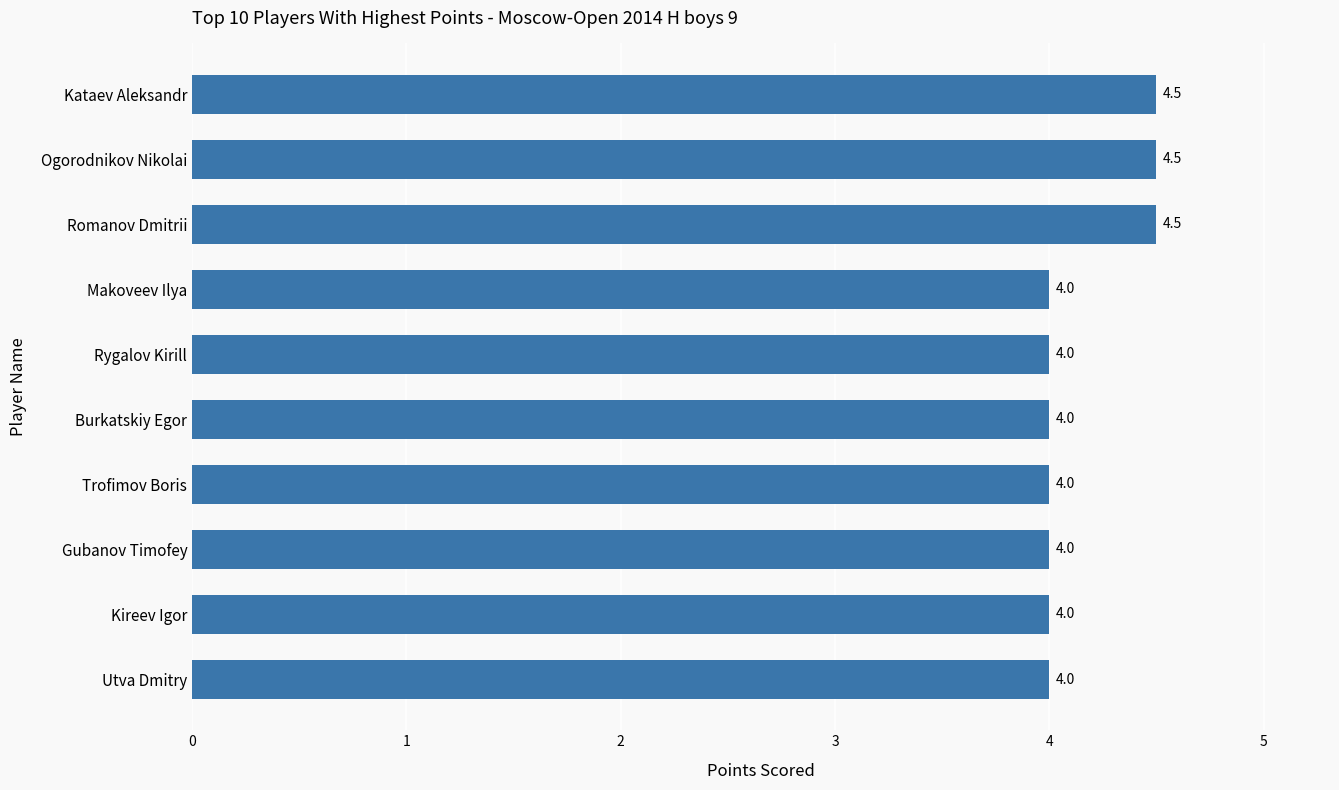

The value at Romanov Dmitrii is 6.4. True or false?

False